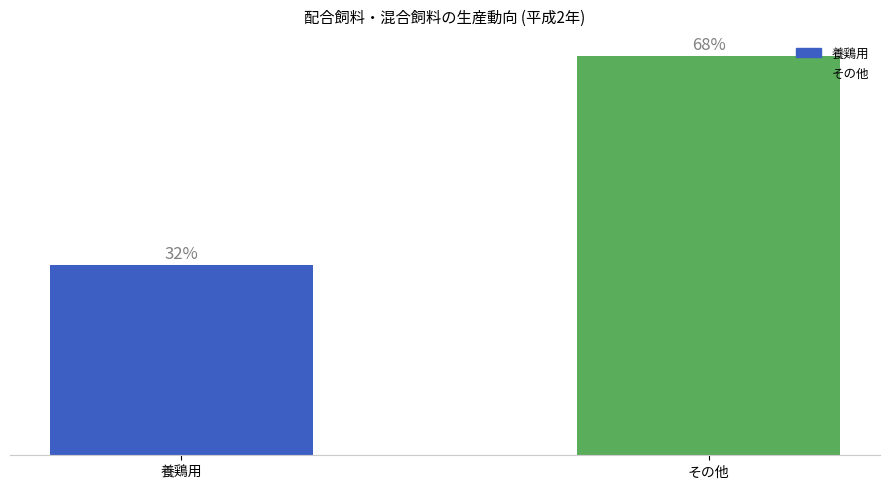

Does the chart contain any negative values?

No